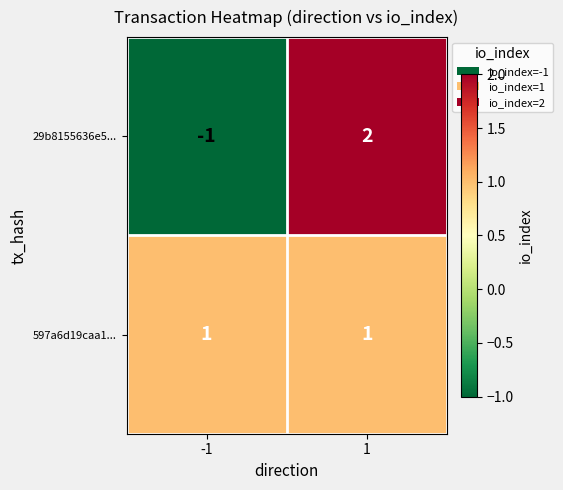

What is the difference between the maximum and minimum values in the 29b8155636e5... series?

3